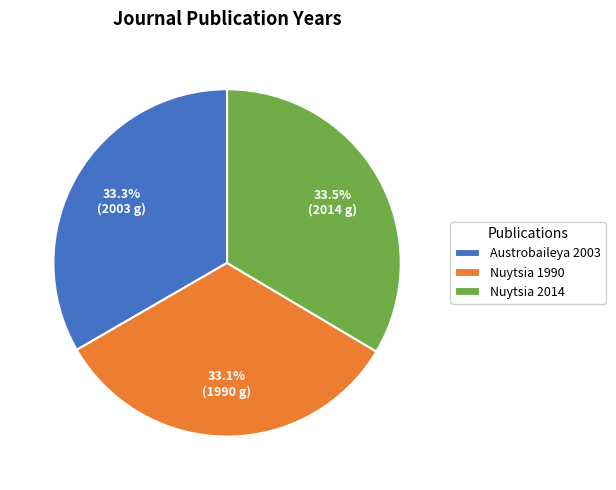

Approximately how many times larger is the value at Nuytsia 2014 compared to Austrobaileya 2003?

1.0